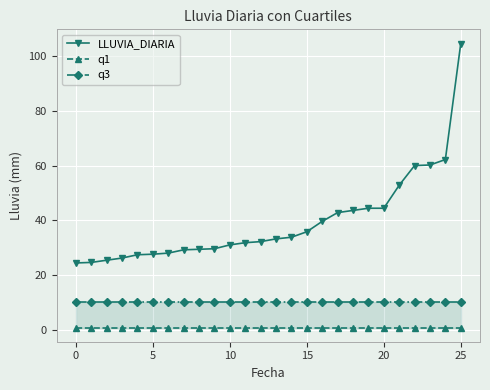

True or false: q1 and q3 intersect in this chart.

False